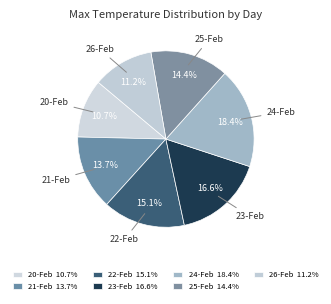

How many segments does this pie chart have?

7